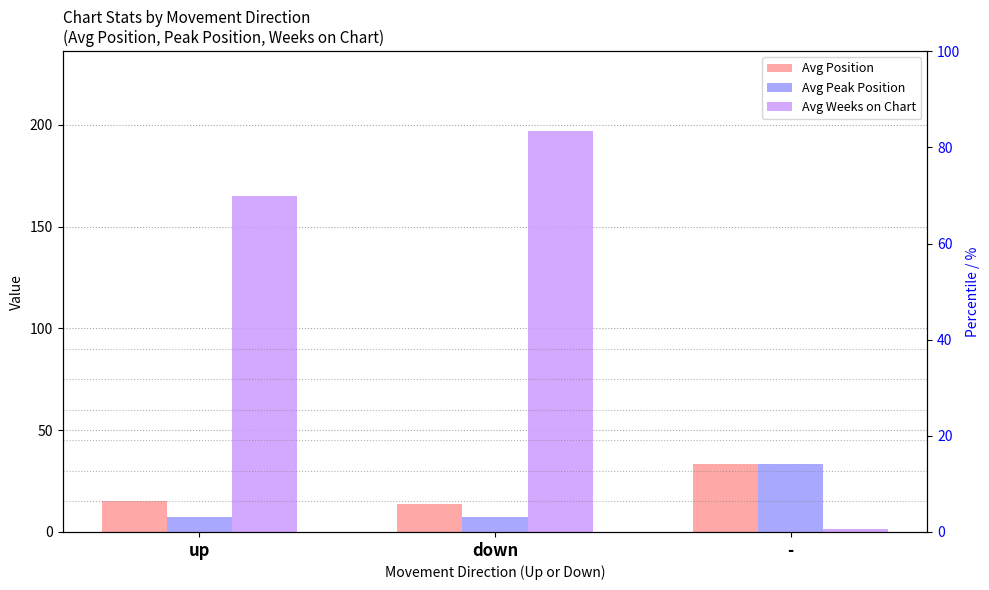

What is the difference between the Avg Weeks on Chart values at down and -?

195.4